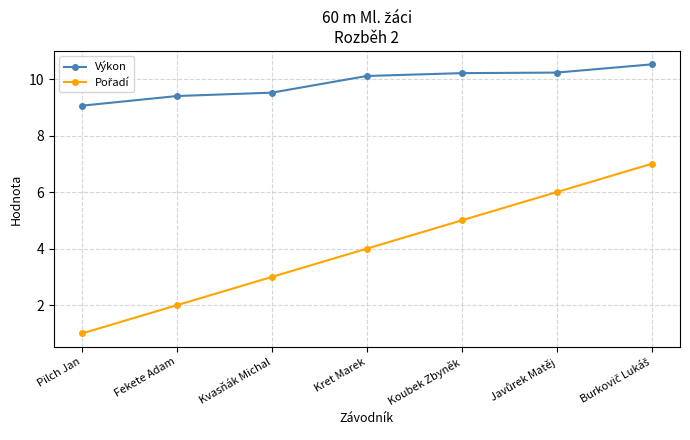

At how many categories does at least one series exceed 4?

7